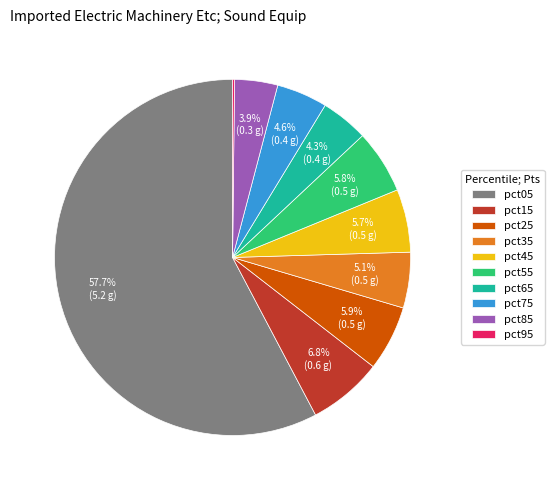

Which category has the biggest portion of the pie?

pct05